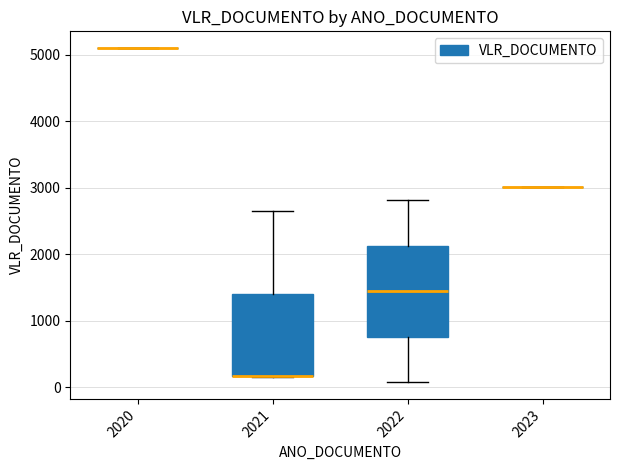

What is the smallest value displayed?

73.8